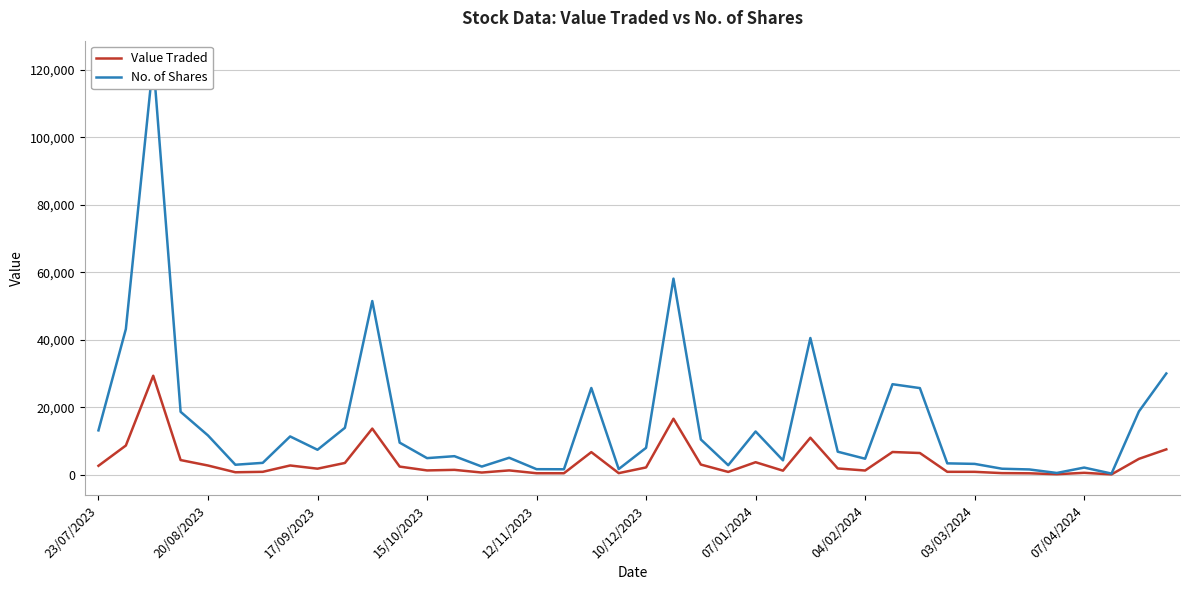

What is the difference between the second highest and second lowest values in the No. of Shares series?

57622